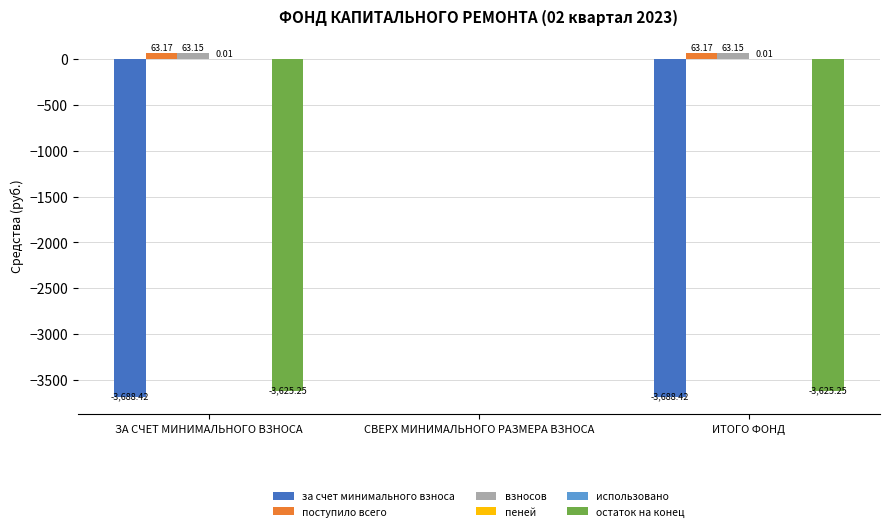

Where is взносов nearest to the value 31?

СВЕРХ МИНИМАЛЬНОГО РАЗМЕРА ВЗНОСА